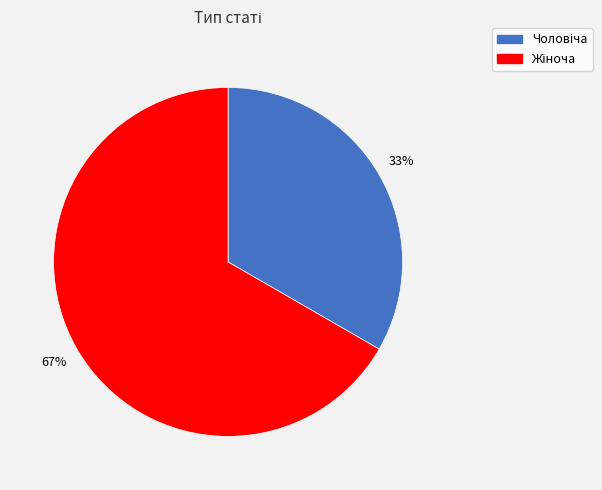

To the nearest percent, what is the average slice percentage?

50%